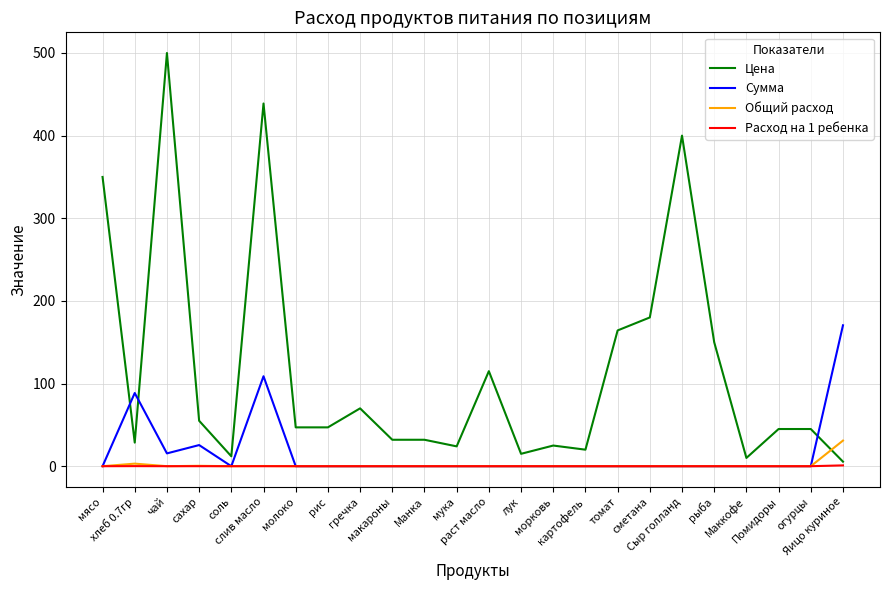

Which series has the largest total across all categories?

Цена